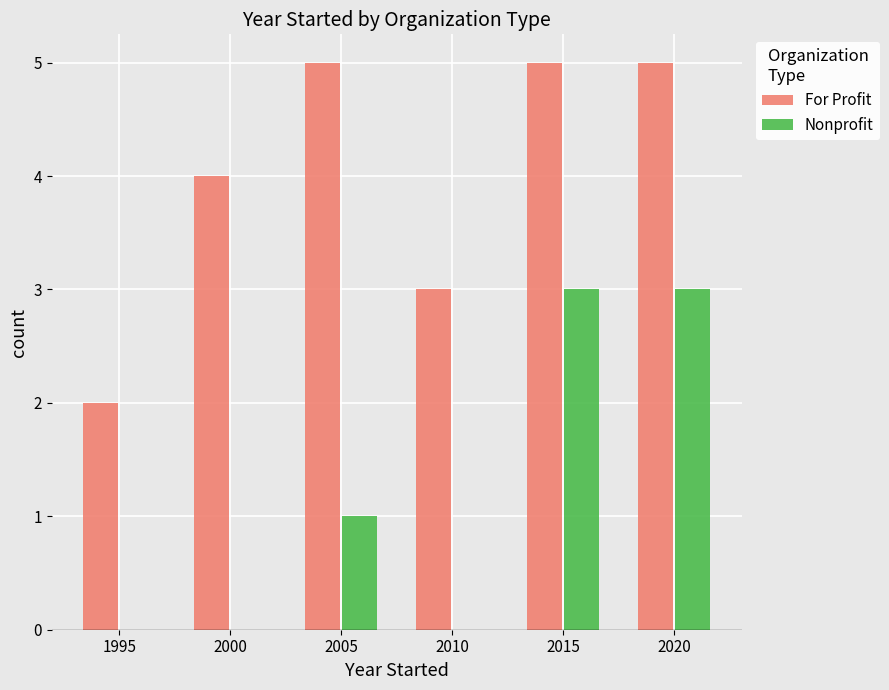

What is the difference between the Nonprofit values at 2010 and 2020?

3